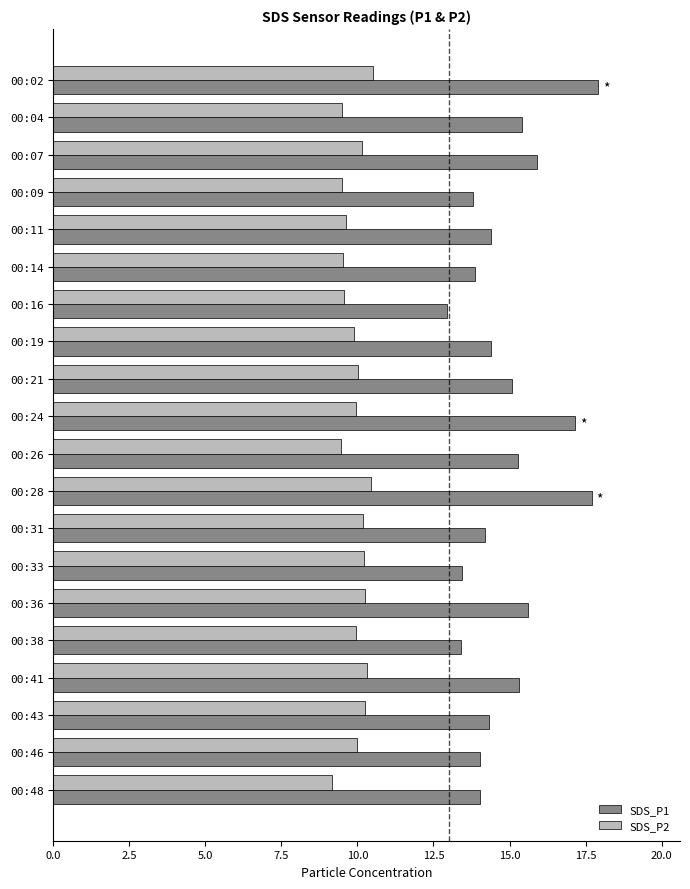

Which series has the largest range (max minus min)?

SDS_P1